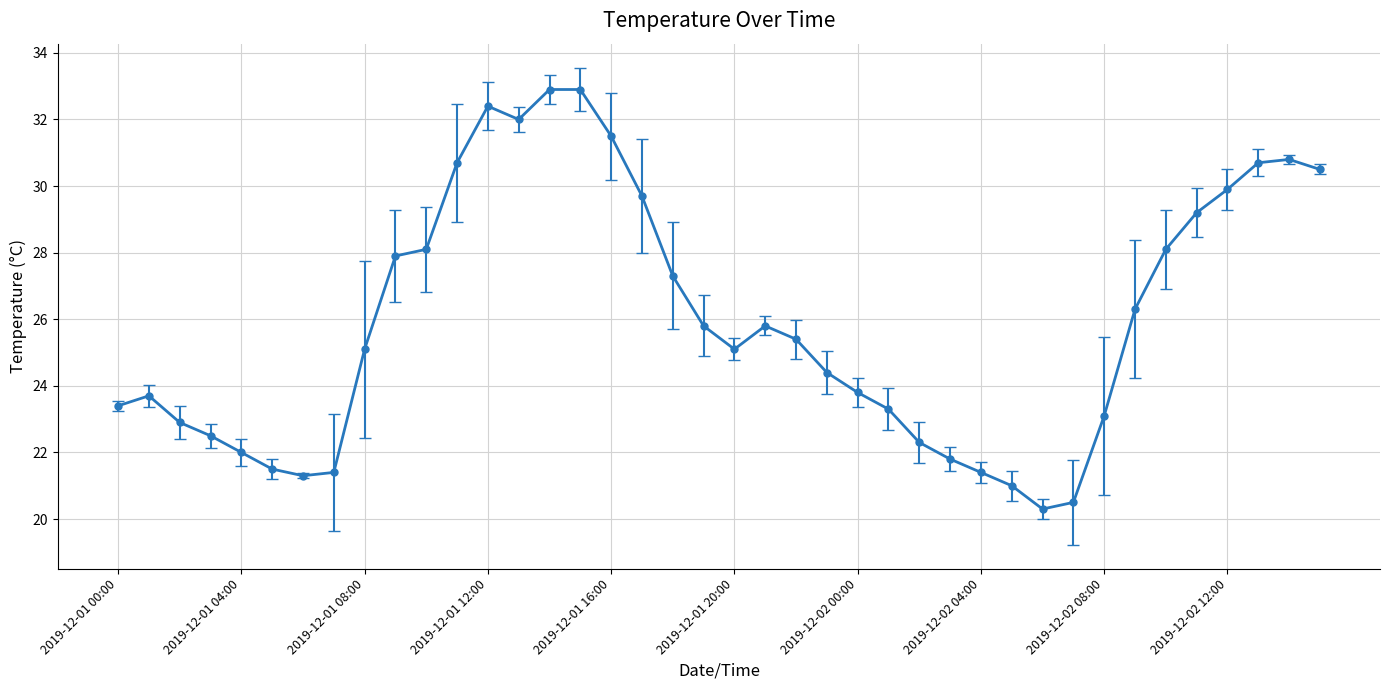

What is the smallest value displayed?

20.3